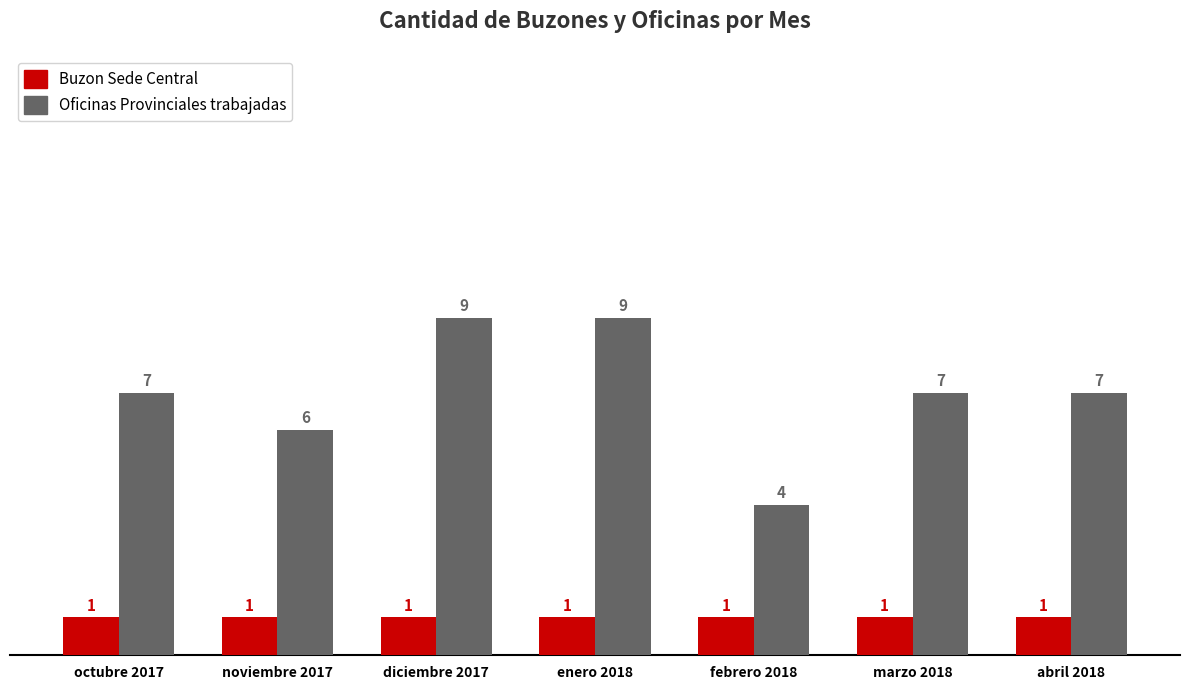

What is the total value across all series at abril 2018?

8